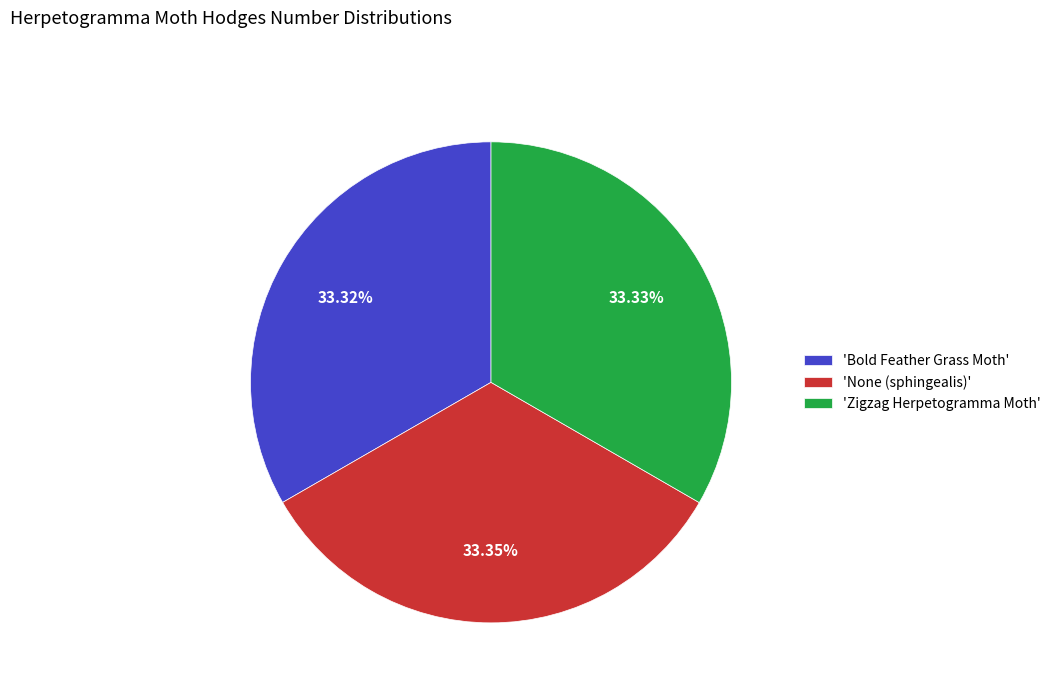

What is the ratio of the value at 'Zigzag Herpetogramma Moth' to the value at 'Bold Feather Grass Moth'?

1.0